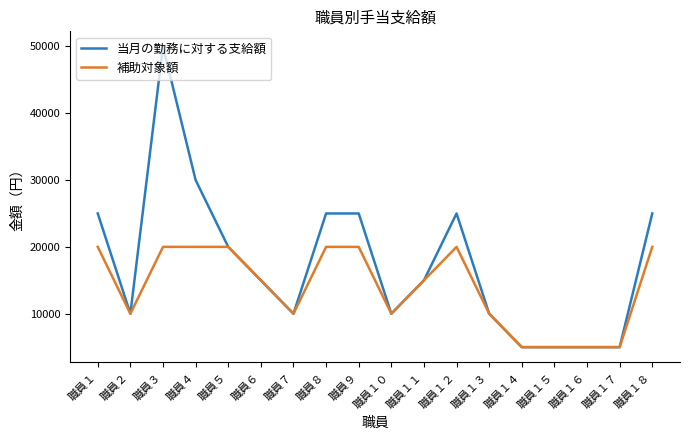

Rank the series by their average value, from highest to lowest.

当月の勤務に対する支給額, 補助対象額